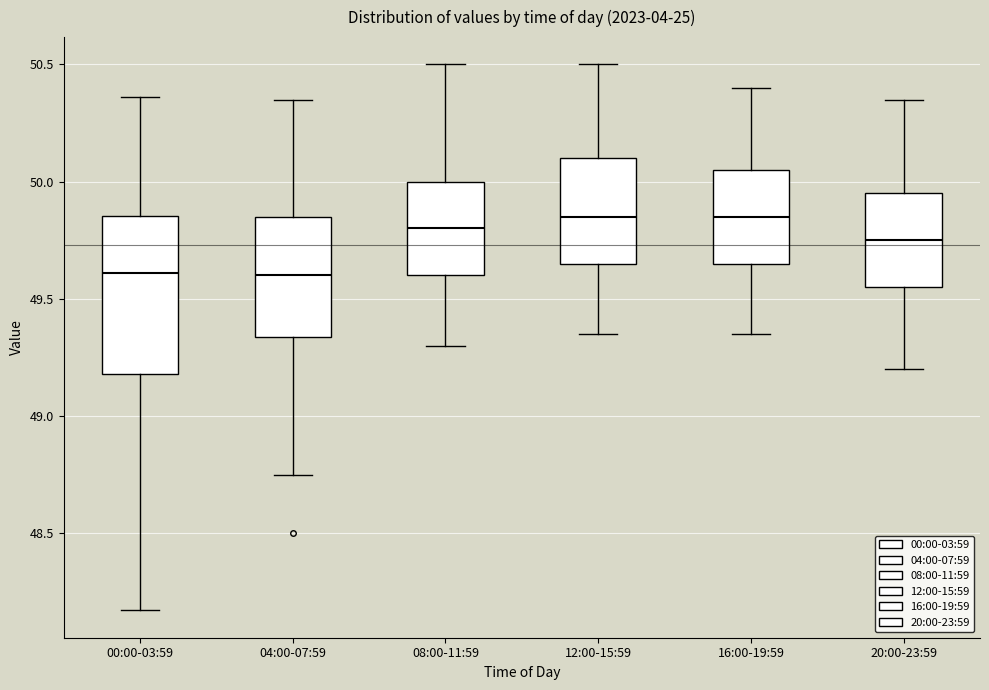

Comparing the boxes themselves (not the whiskers), which one is the tallest?

00:00-03:59